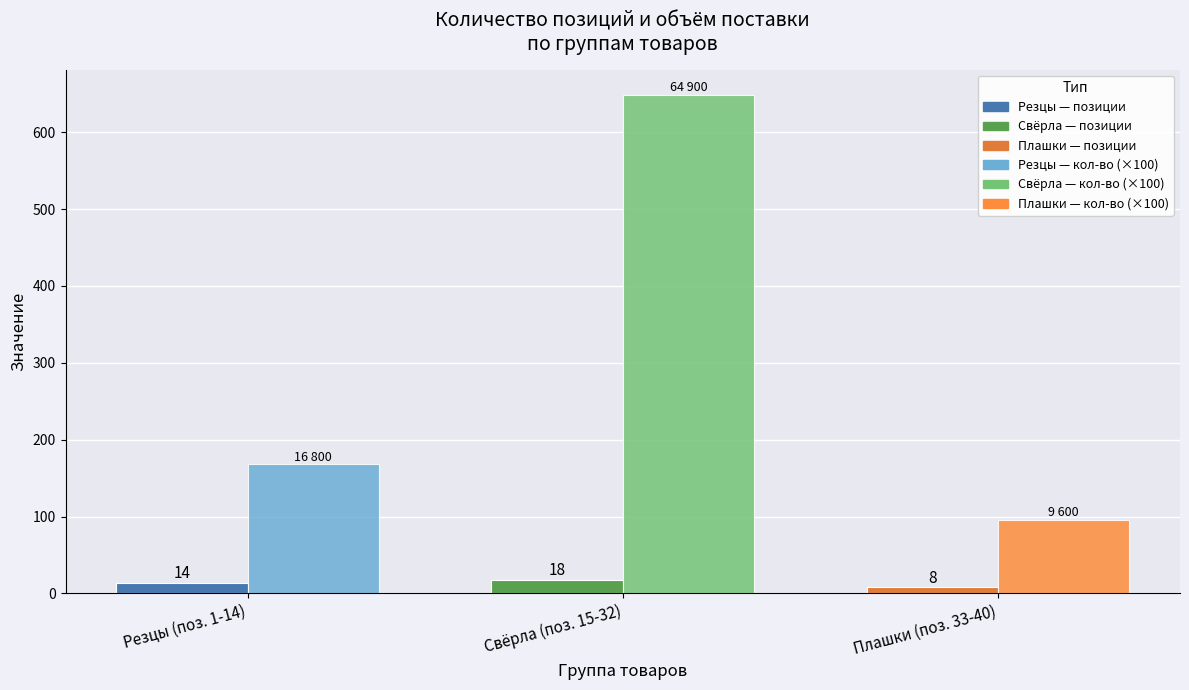

How many groups of bars are there?

3